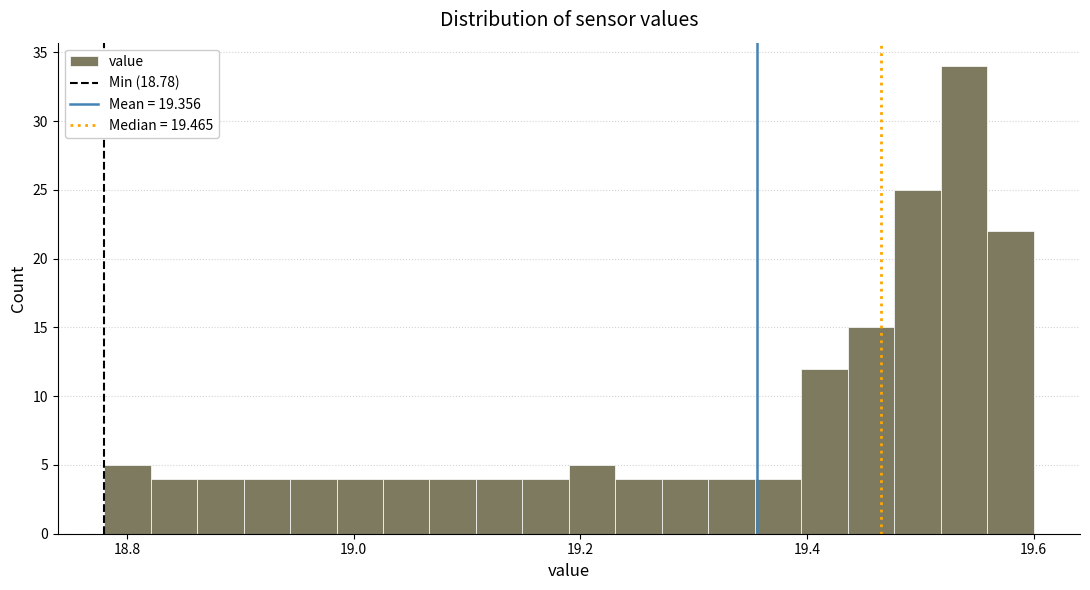

Around what value on the x-axis is the tallest bar? Give the approximate position of its centre, as read against the axis.

19.54